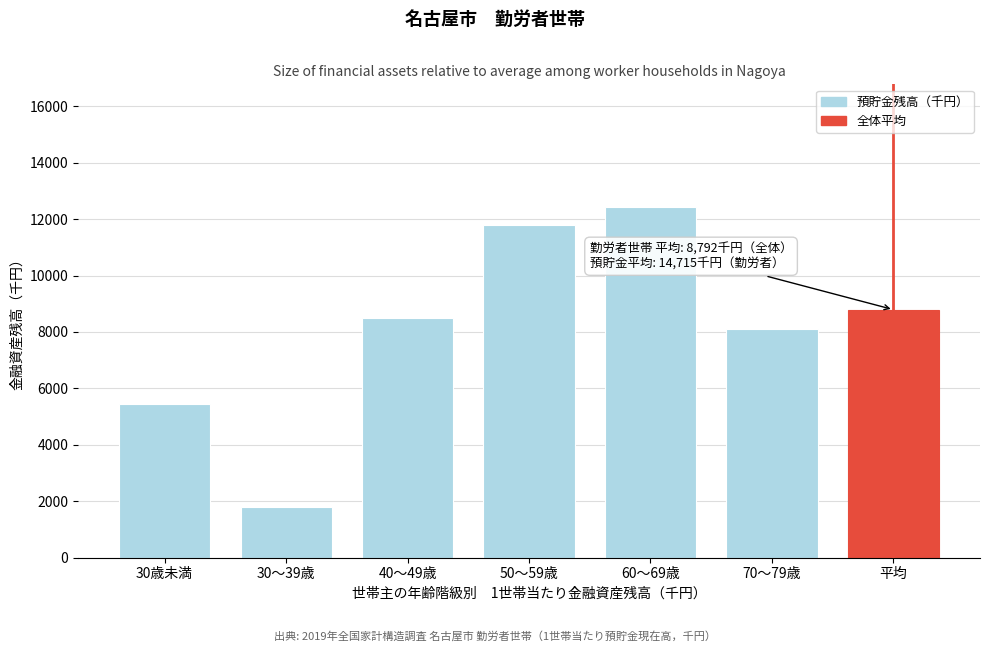

Reading right to left, transcribe all the data shown in this chart.

平均=8792	70～79歳=8101	60～69歳=12427	50～59歳=11775	40～49歳=8488	30～39歳=1797	30歳未満=5444